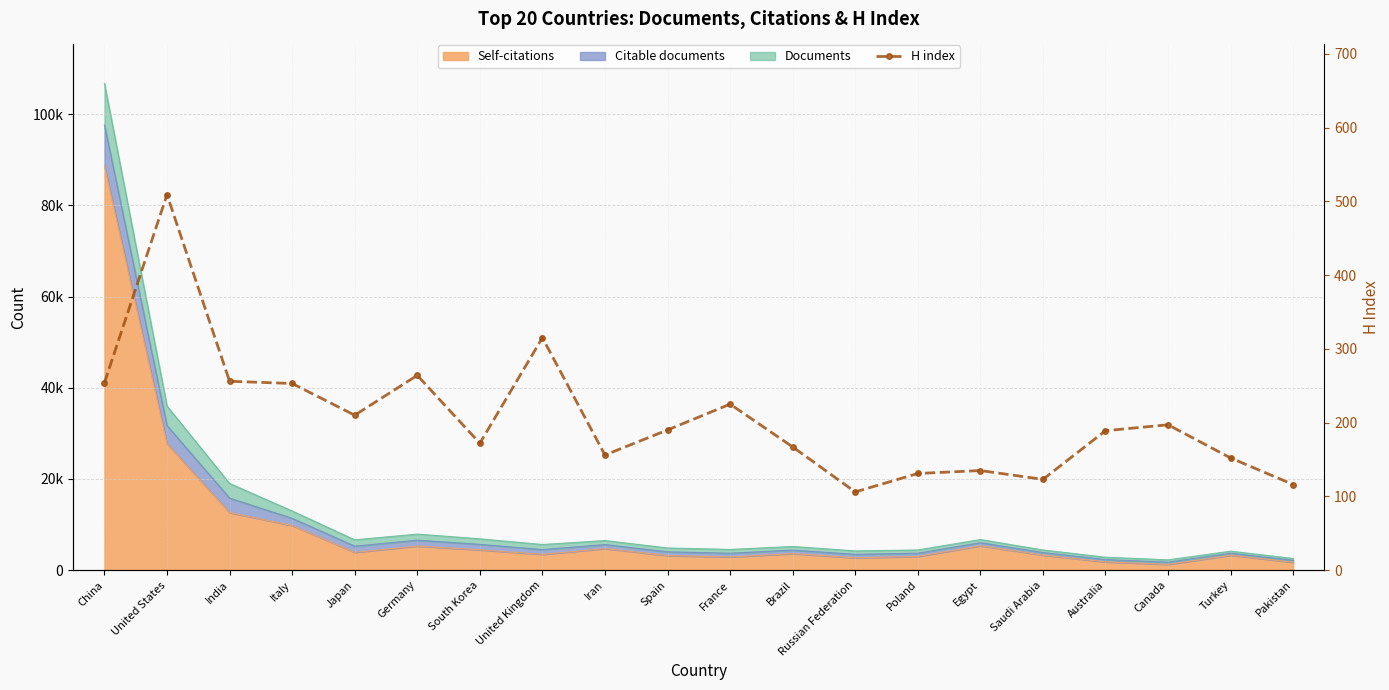

Which has a higher value, Poland or Egypt?

Egypt